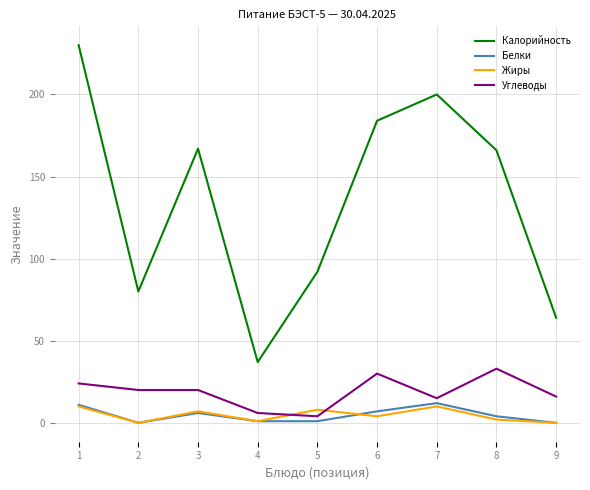

At which category is the sum across all series the highest?

1